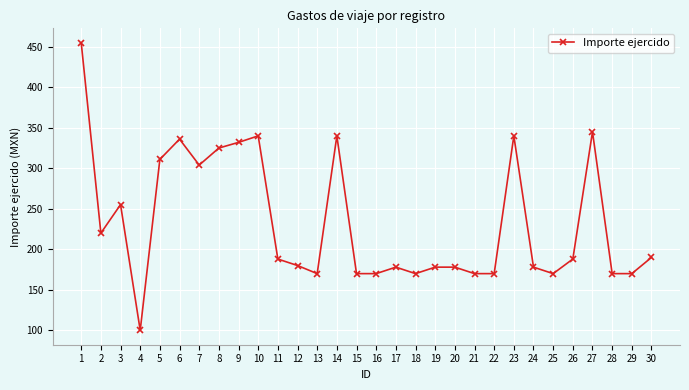

True or false: the data has more than 1 interior local peaks.

True